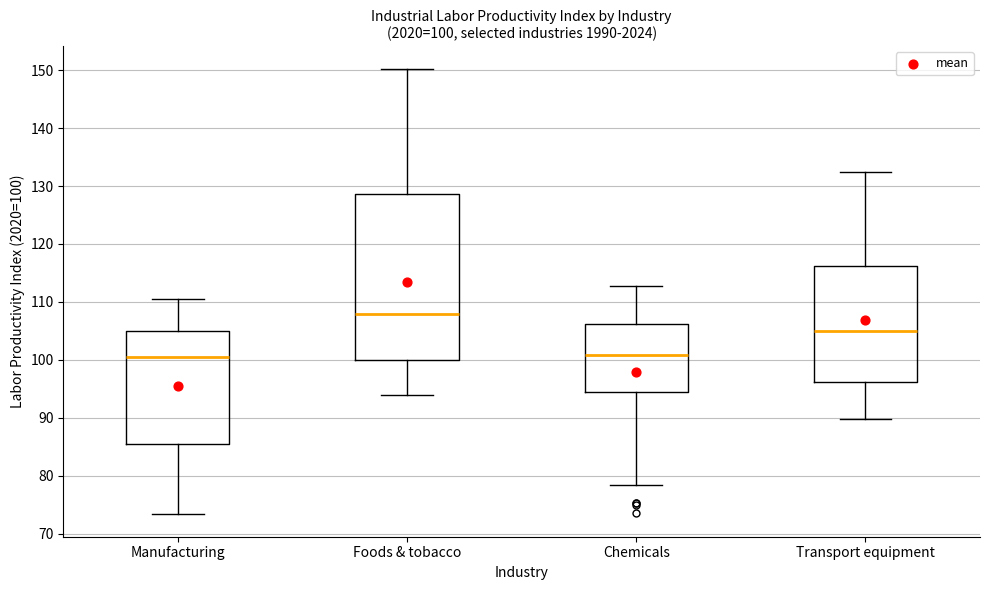

Which box is the tallest, from its lower edge to its upper edge?

Foods & tobacco